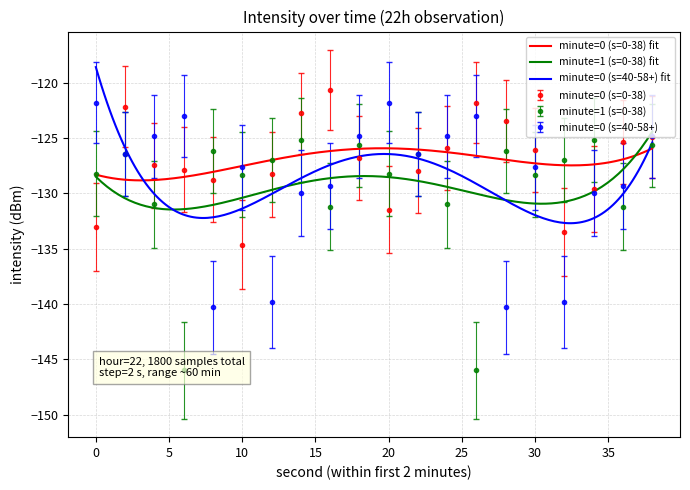

Where do min 1 and min 0 (raw 2) first cross each other?

0 and 2